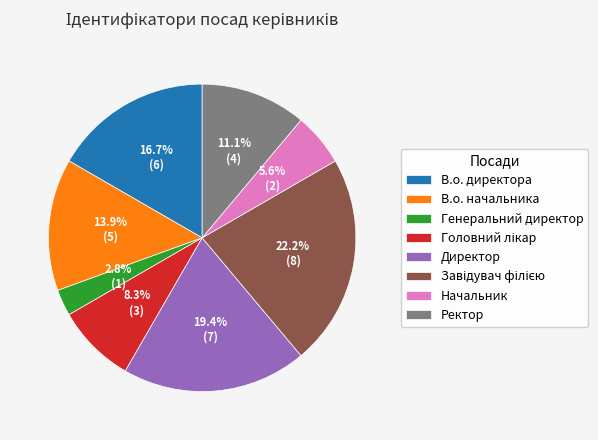

Approximately how many times larger is the value at Директор compared to В.о. директора?

1.2